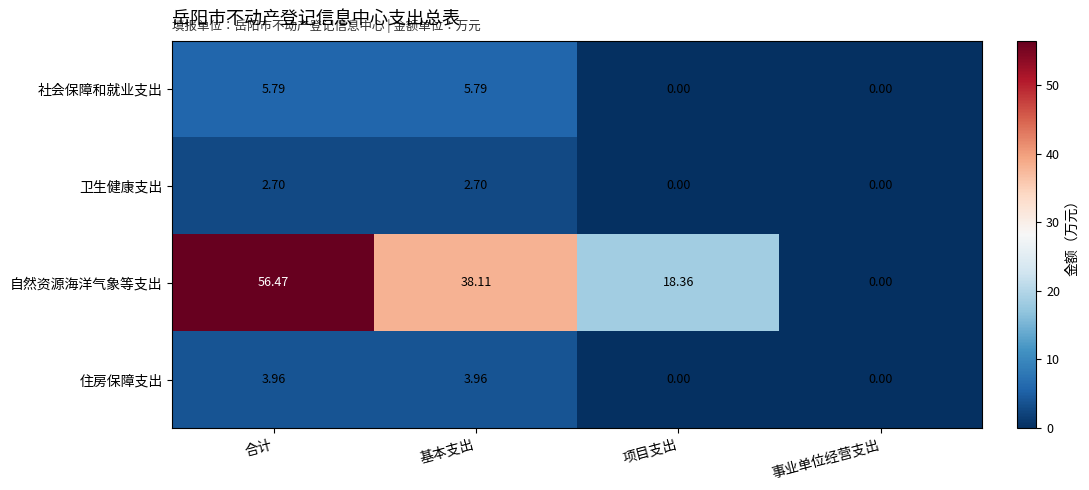

Which category has the highest value across all series?

合计